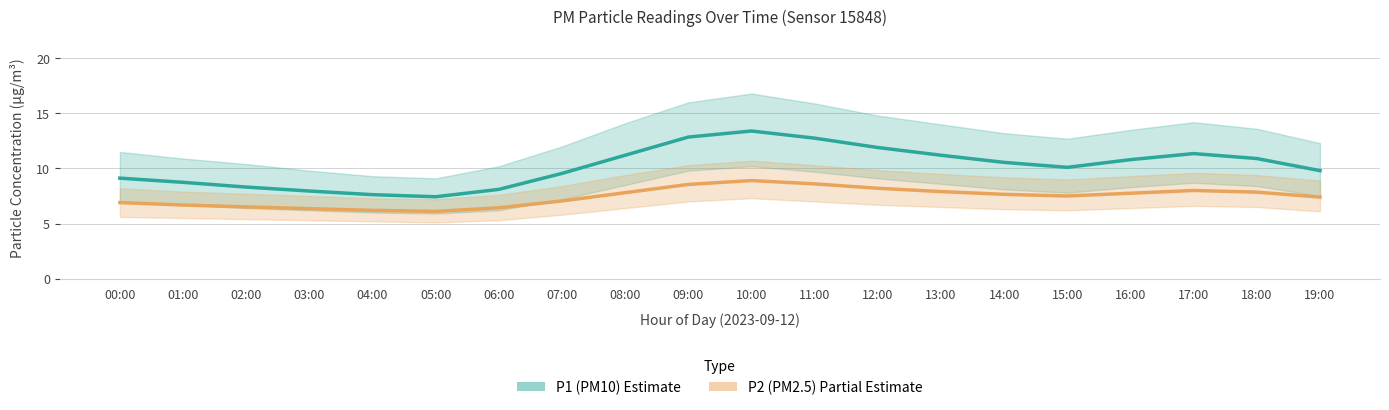

The value of P2 (PM2.5) at 03:00 is 6.3. True or false?

True